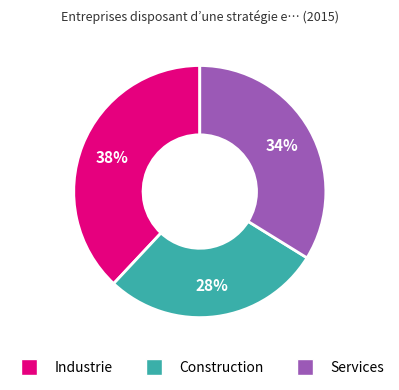

Is the sum of Construction and Services greater than half?

Yes